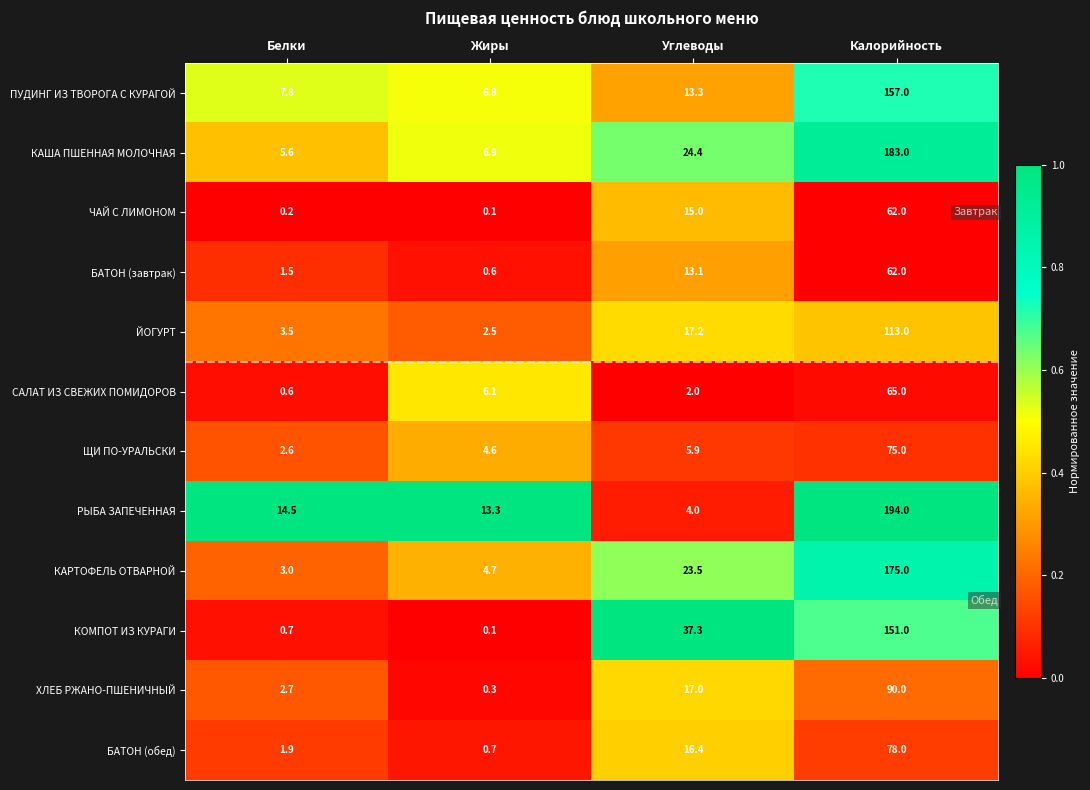

What is the sum of all КОМПОТ ИЗ КУРАГИ values?

189.1